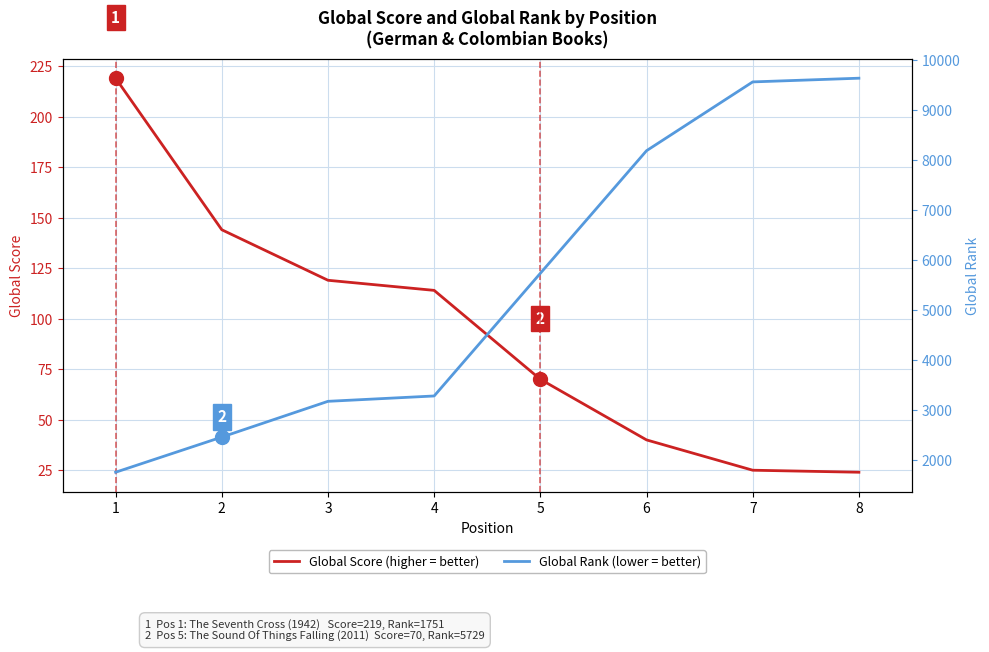

True or false: Global Rank and Global Score intersect in this chart.

False